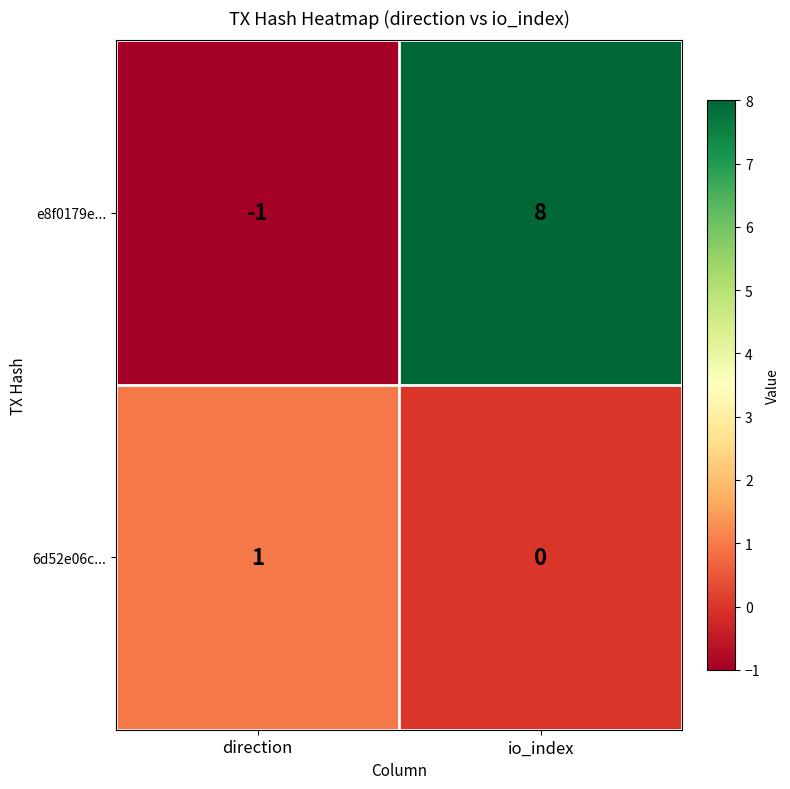

At which category is the sum across all series the highest?

io_index